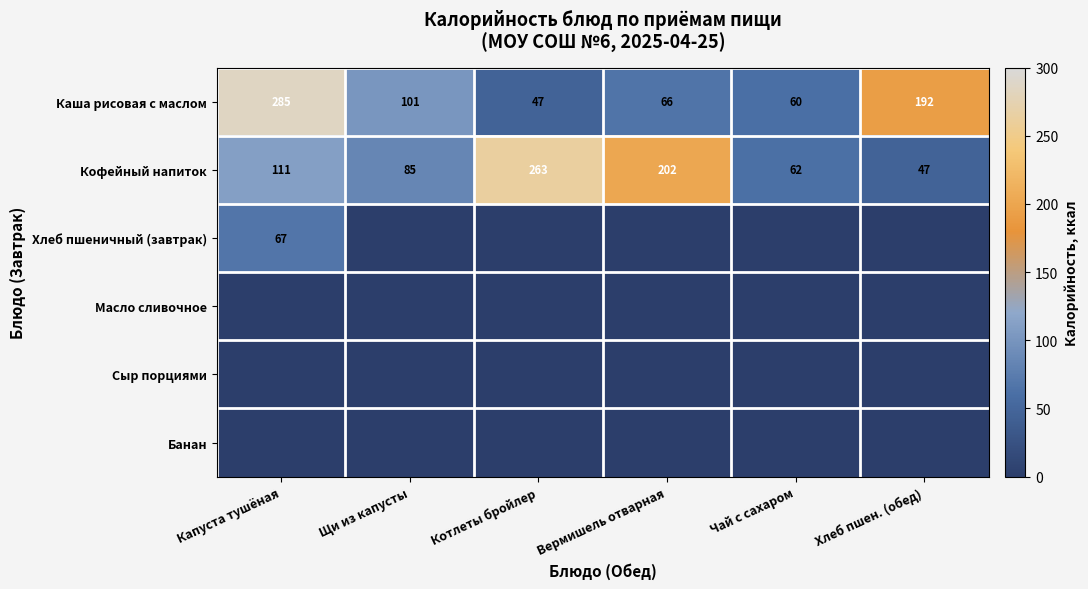

Which category has the lowest value across all series?

Щи из капусты